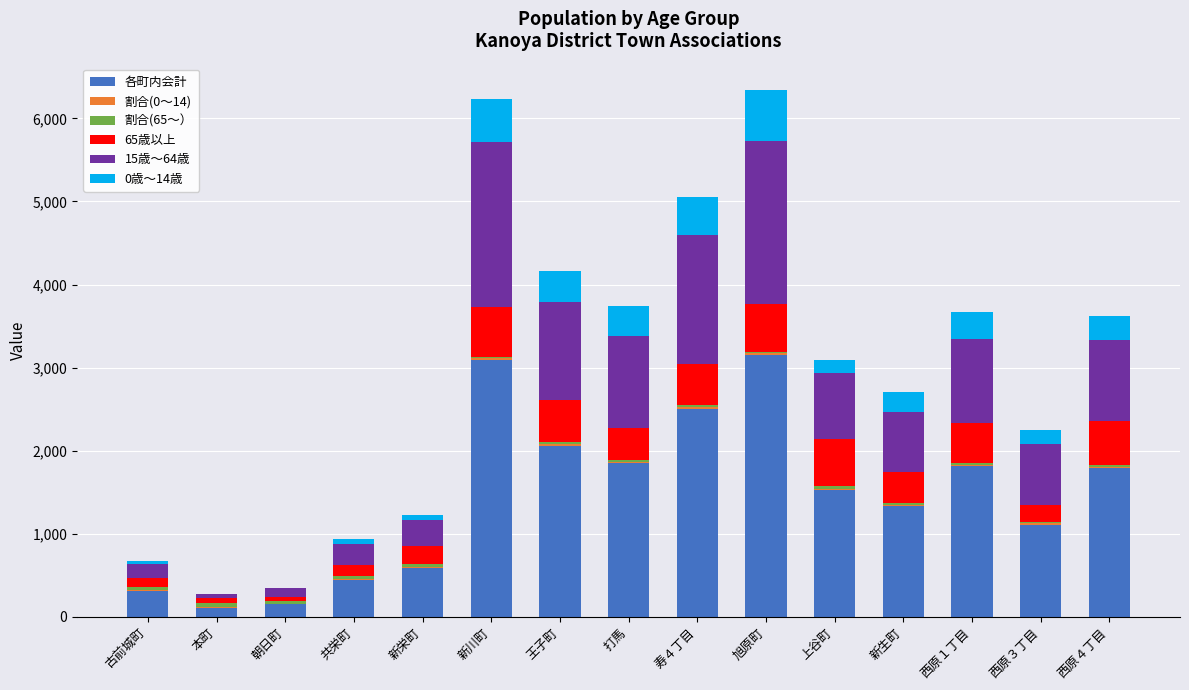

What is the maximum value for 各町内会計?

3152